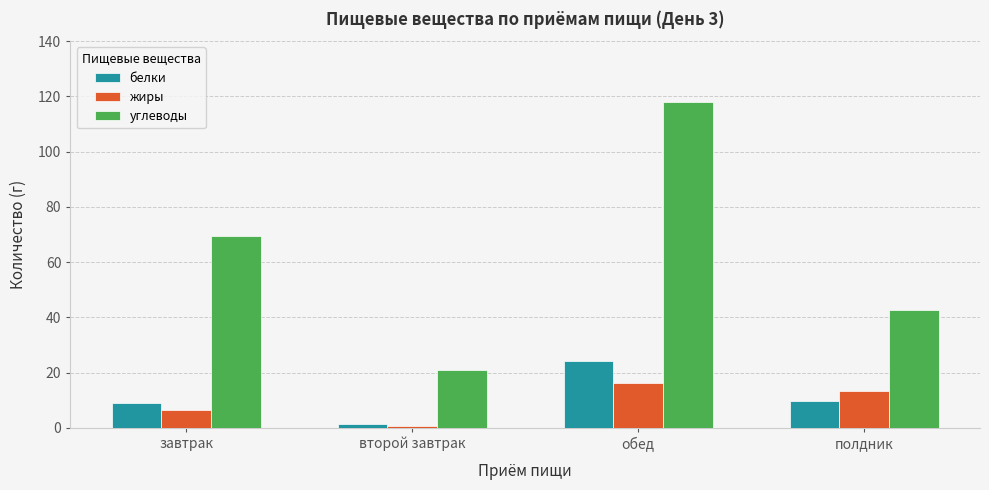

What is the maximum value for белки?

24.3